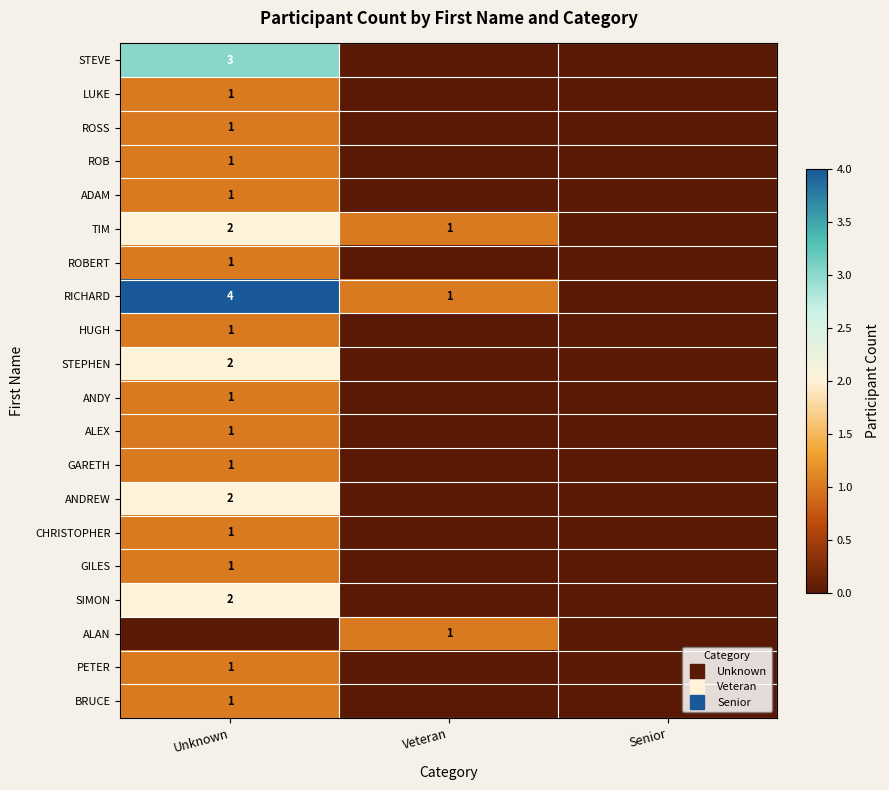

Where does the TIM series first go above 1?

Unknown